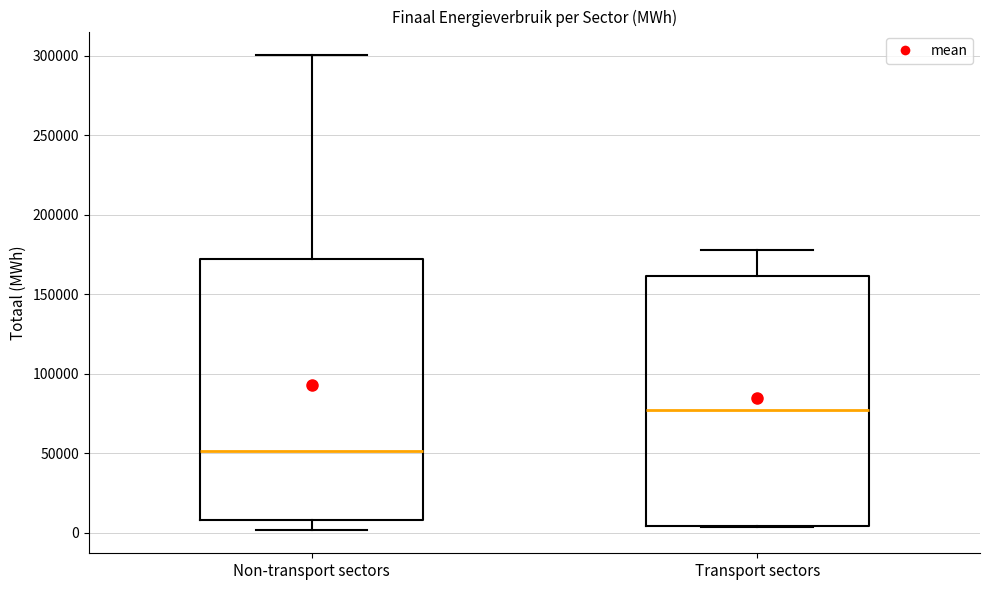

Which box has the lowest median line?

Non-transport sectors